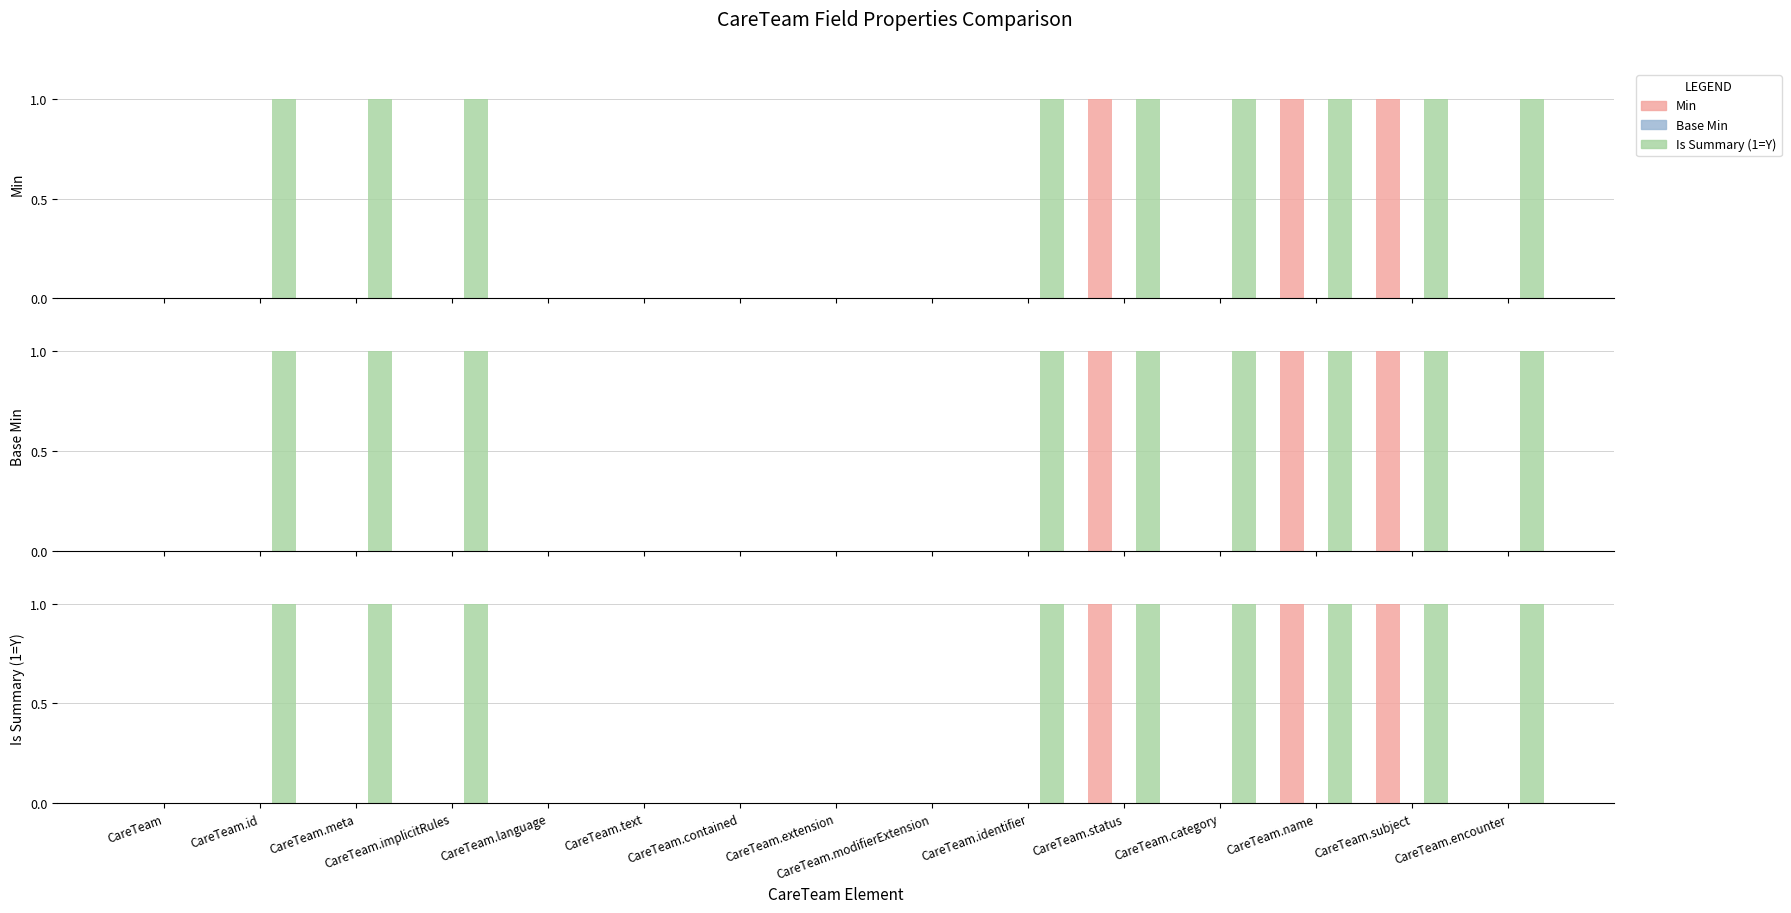

Which series has the largest range (max minus min)?

Min